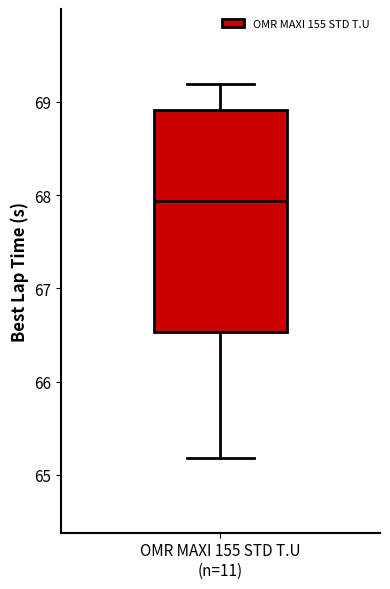

Read this box plot against the y-axis: the position of the median line, the range covered by the box, and the ends of both whiskers. The values are not printed on the chart, so give them approximately, as read against the axis.

median 67.9, box 66.5 to 68.9, whiskers 65.2 to 69.2